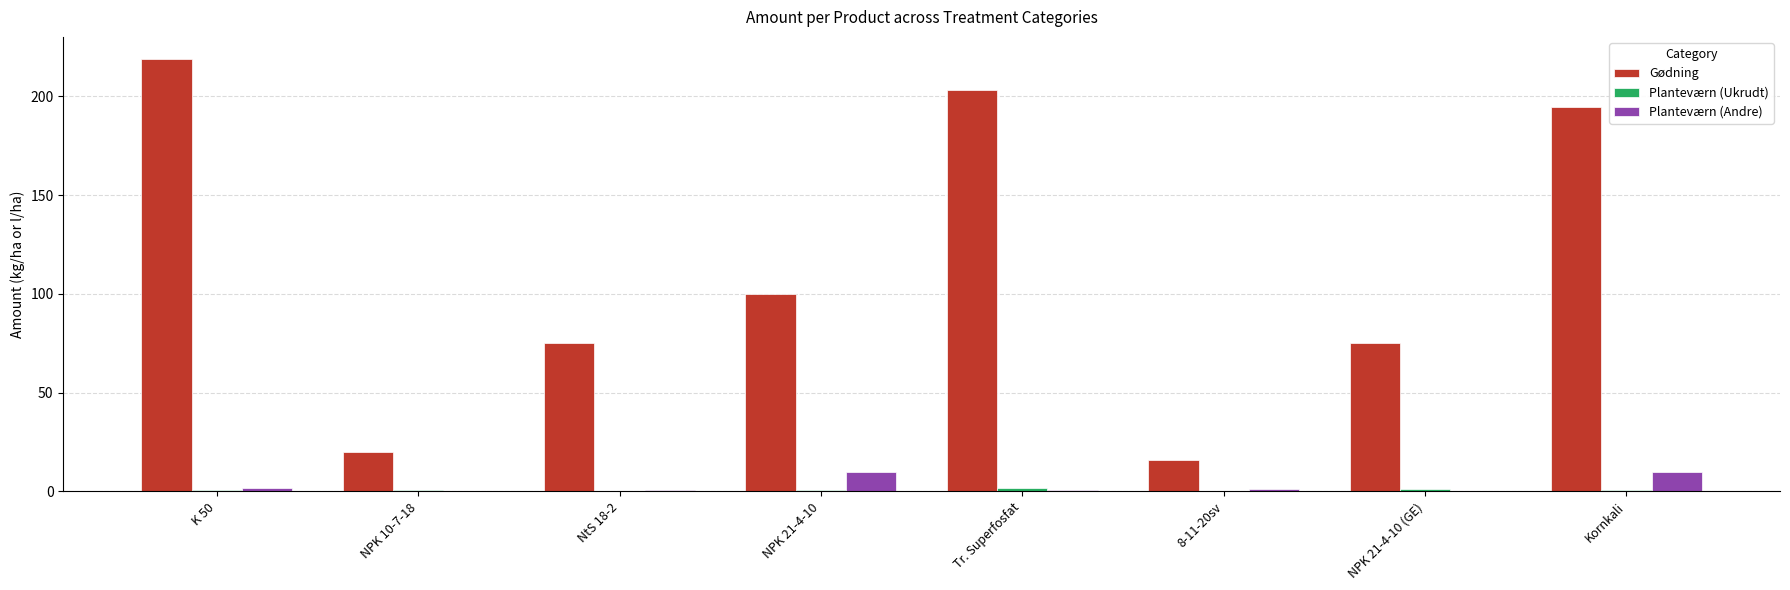

The value of Gødning at NPK 21-4-10 is 100.0. True or false?

True